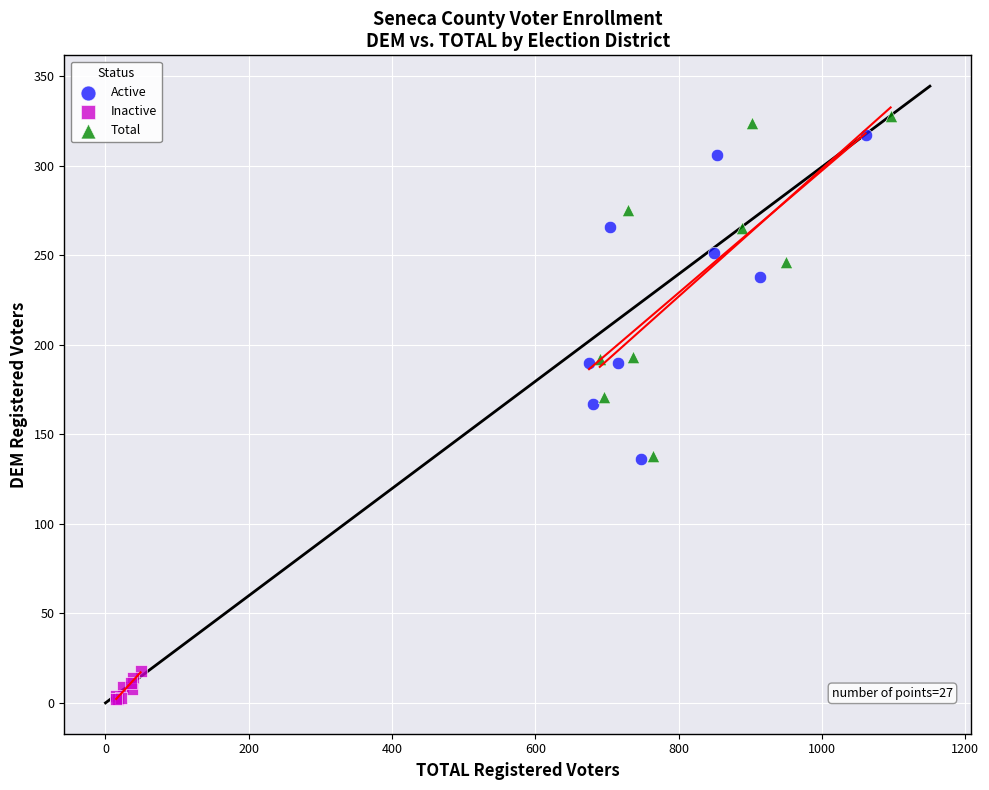

Which series contains the lowest Y value?

Inactive